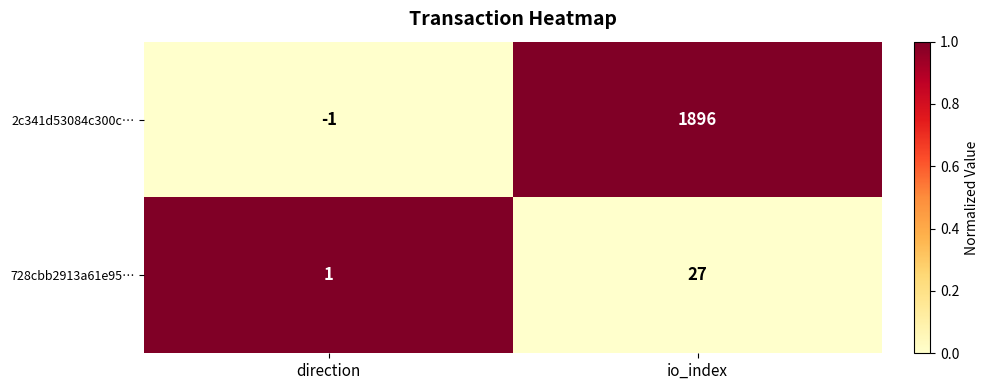

The 728cbb2913a61e95… series shows 37 at io_index. True or false?

False